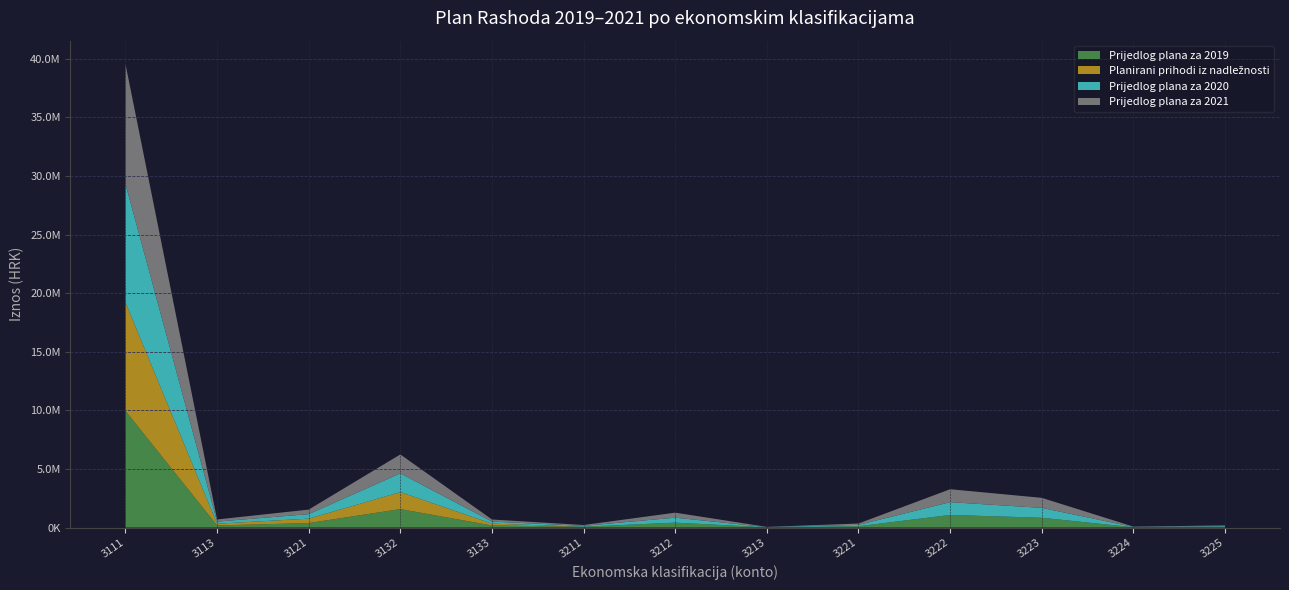

Reading left to right, transcribe all the data shown in this chart.

Prijedlog plana za 2019: 9956000	177000	378000	1571600	172200	69826	416300	17050	112150	1073070	831734	24981	58644
Planirani prihodi iz nadležnosti: 9256000	147000	378000	1451600	159200	0	0	0	0	0	0	0	0
Prijedlog plana za 2020: 10101358	179584	383519	1594545	174714	70847	422378	17299	113787	1088737	843877	25346	59500
Prijedlog plana za 2021: 10246818	182170	389042	1617506	177230	71867	428460	17548	115425	1104415	856029	25711	60357